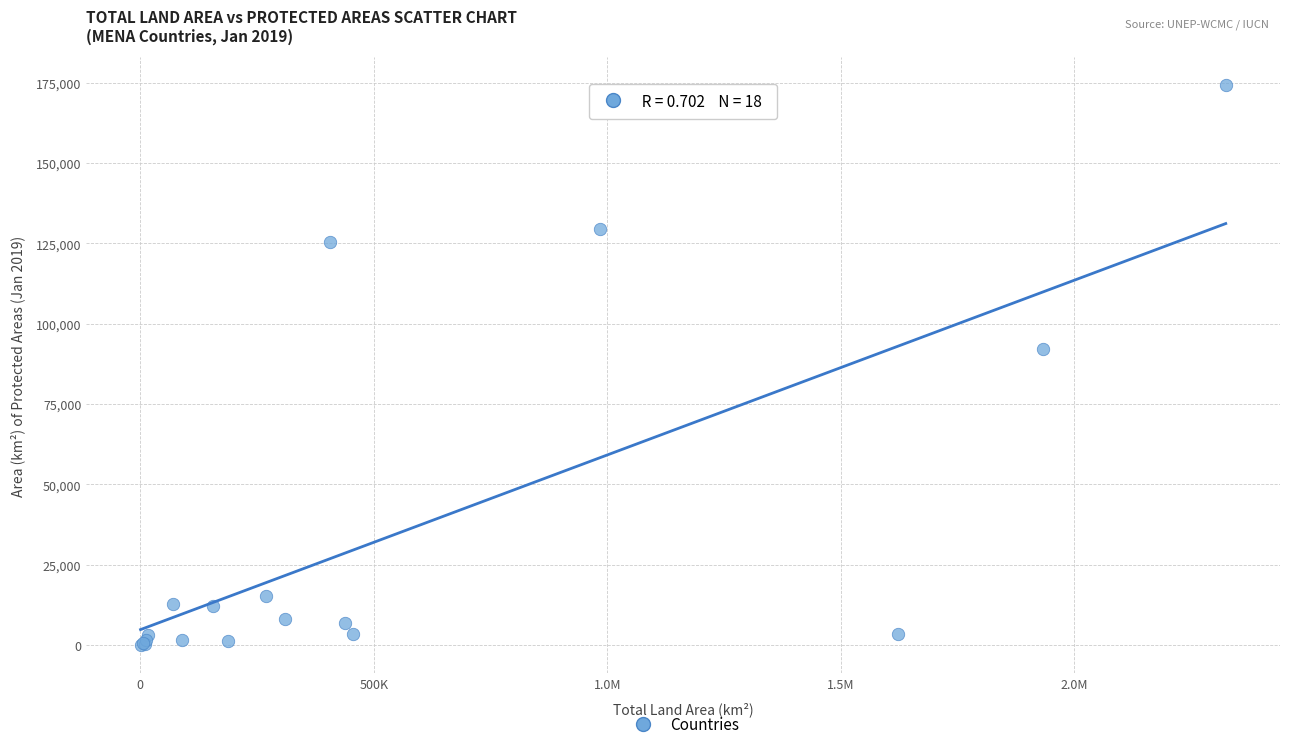

What Y value in the scatter plot is closest to 87132?

92063.6